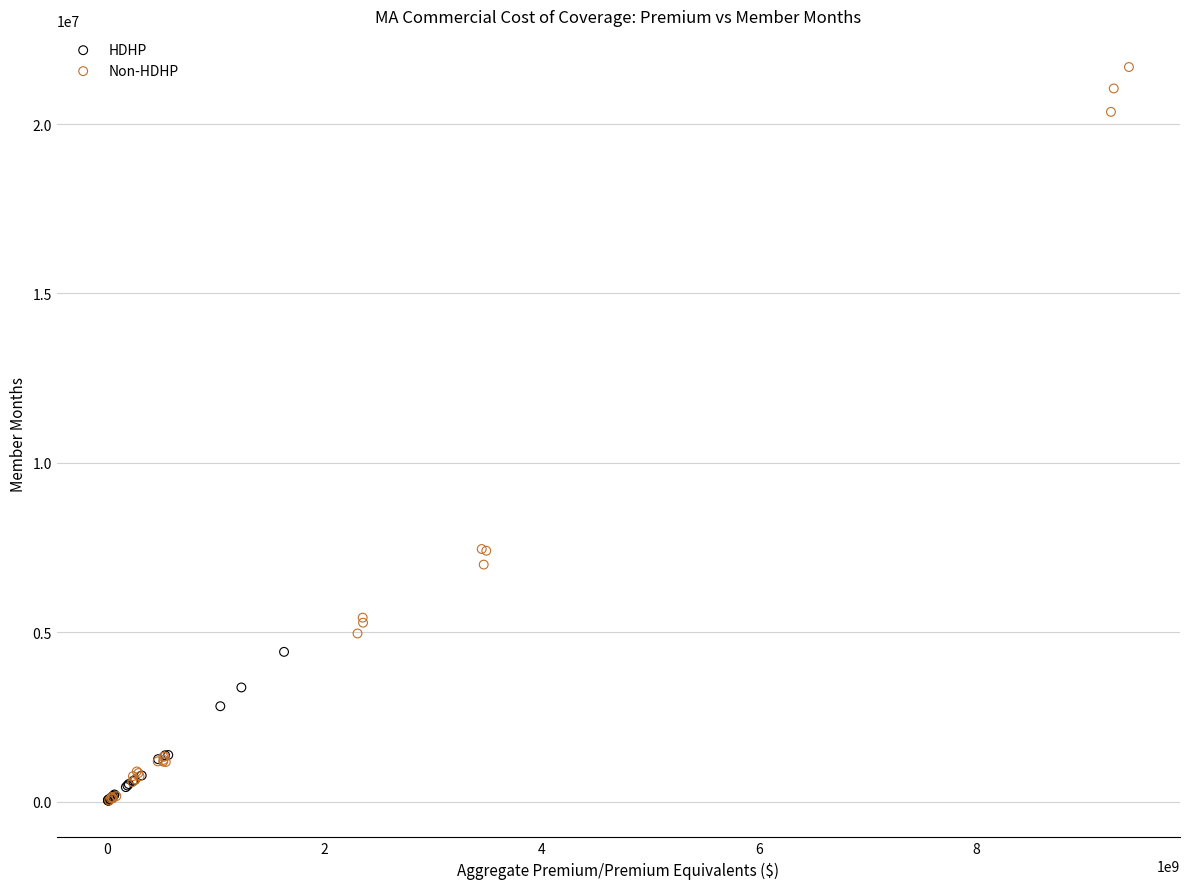

Which series contains the highest Y value?

Non-HDHP